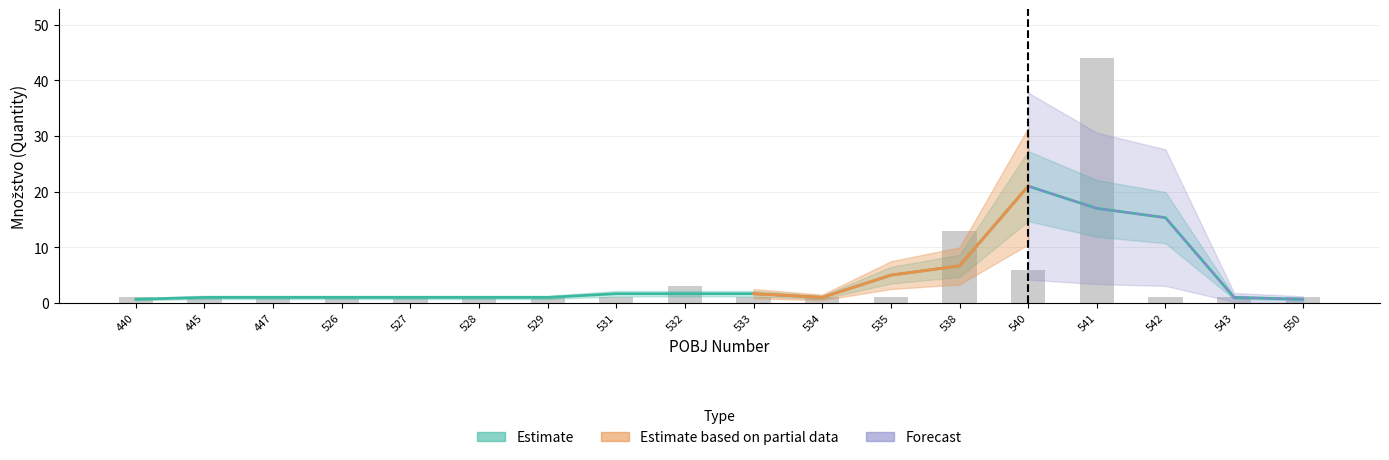

Are the bars grouped side by side (vs. stacked)?

Yes